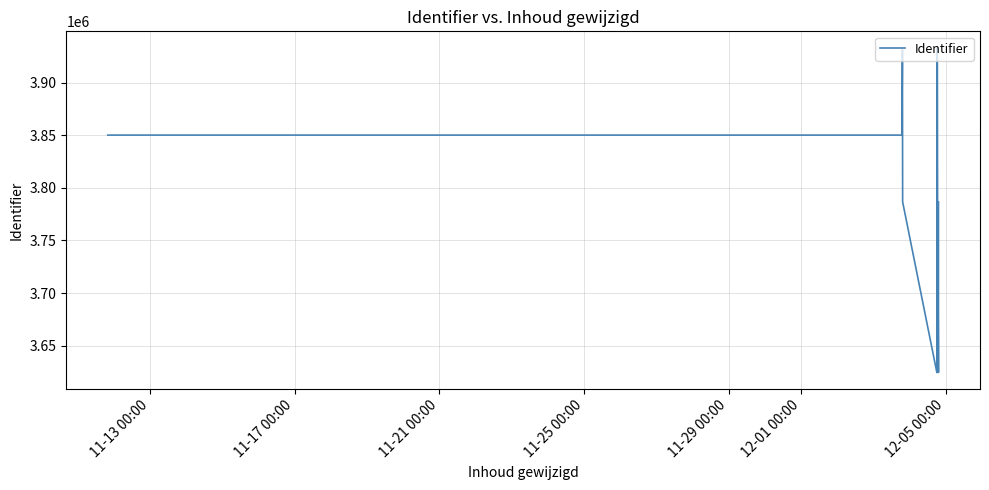

How many interior local peaks (higher than both neighbors) does the data have?

5